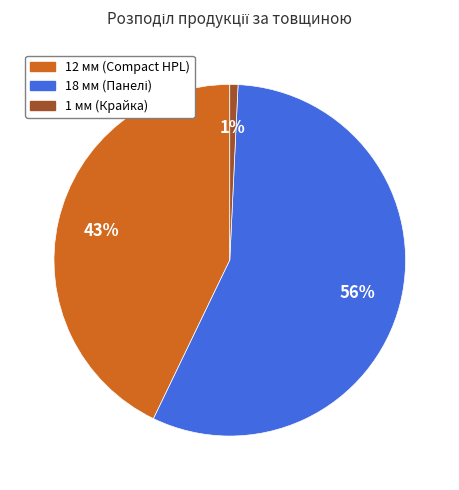

Is there a majority slice in this chart?

Yes